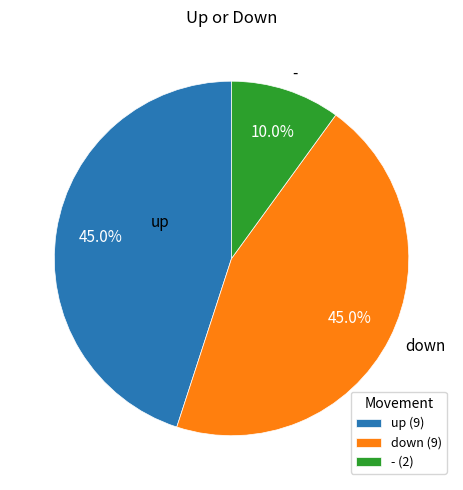

How many segments does this pie chart have?

3